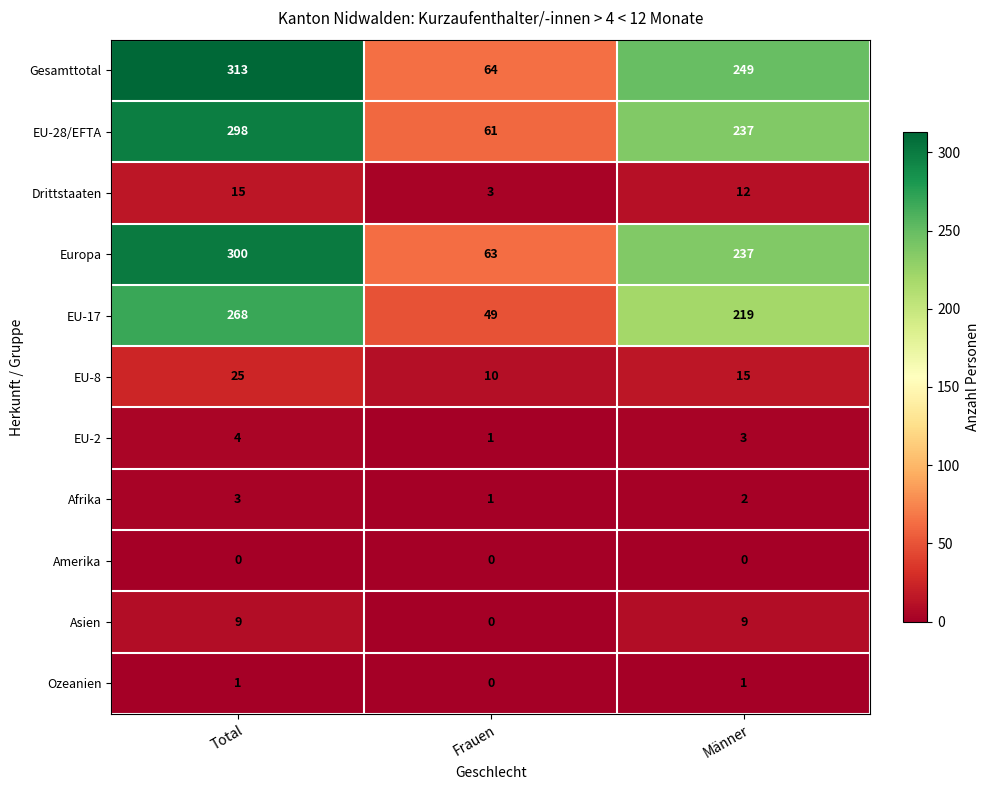

Which label corresponds to the largest value in the chart?

Total